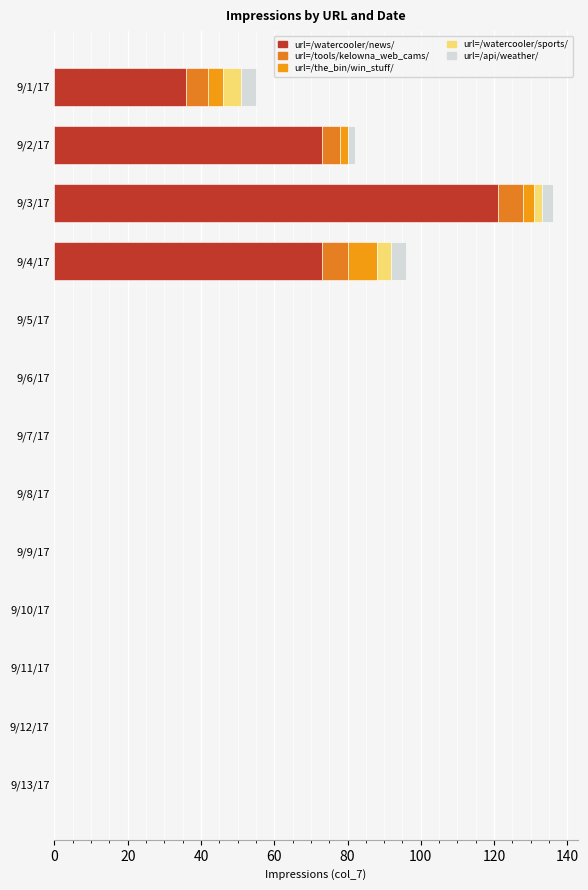

How many series are shown in this chart?

5